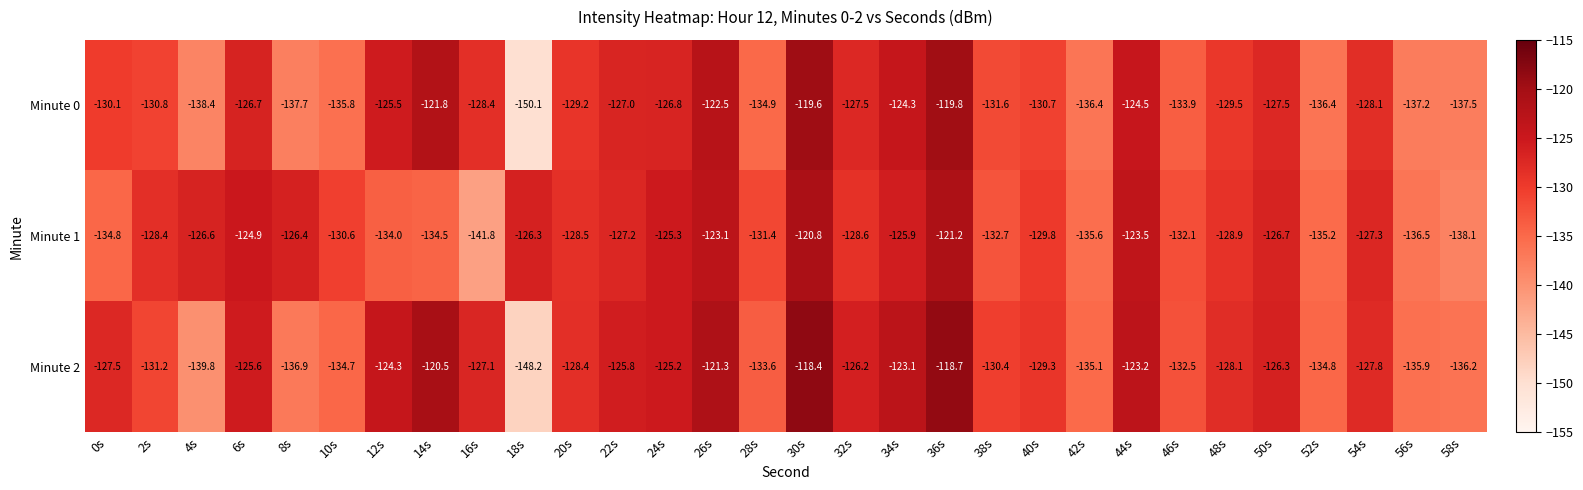

List the series in order of their peak value, lowest first.

Minute 1, Minute 0, Minute 2